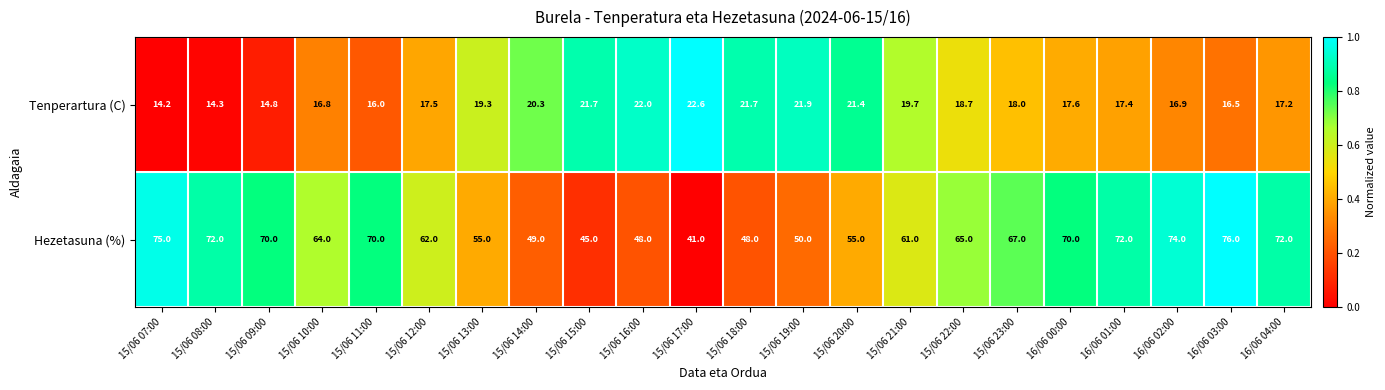

What is the highest value of the Hezetasuna (%) series?

76.0